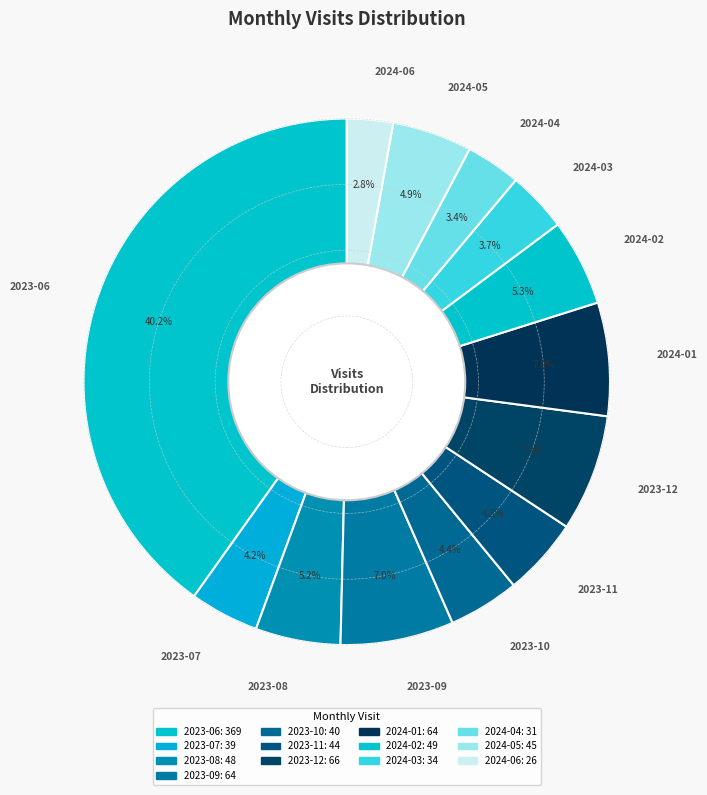

Rank the categories by value from lowest to highest.

2024-06, 2024-04, 2024-03, 2023-07, 2023-10, 2023-11, 2024-05, 2023-08, 2024-02, 2023-09, 2024-01, 2023-12, 2023-06